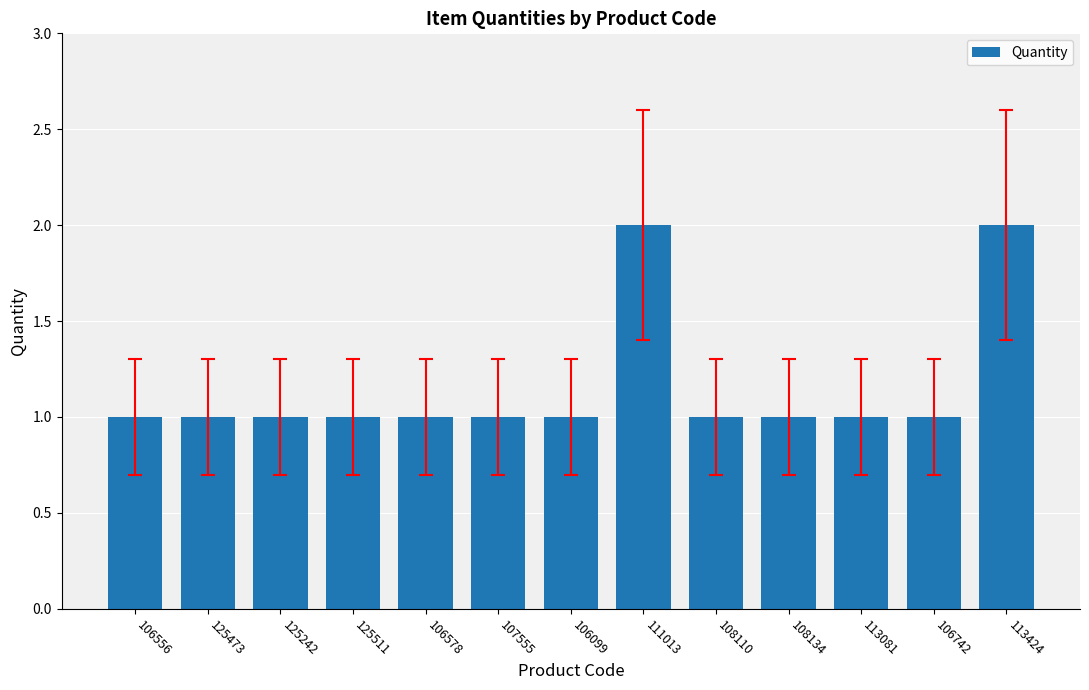

What is the label of the 7th bar from the right?

106099